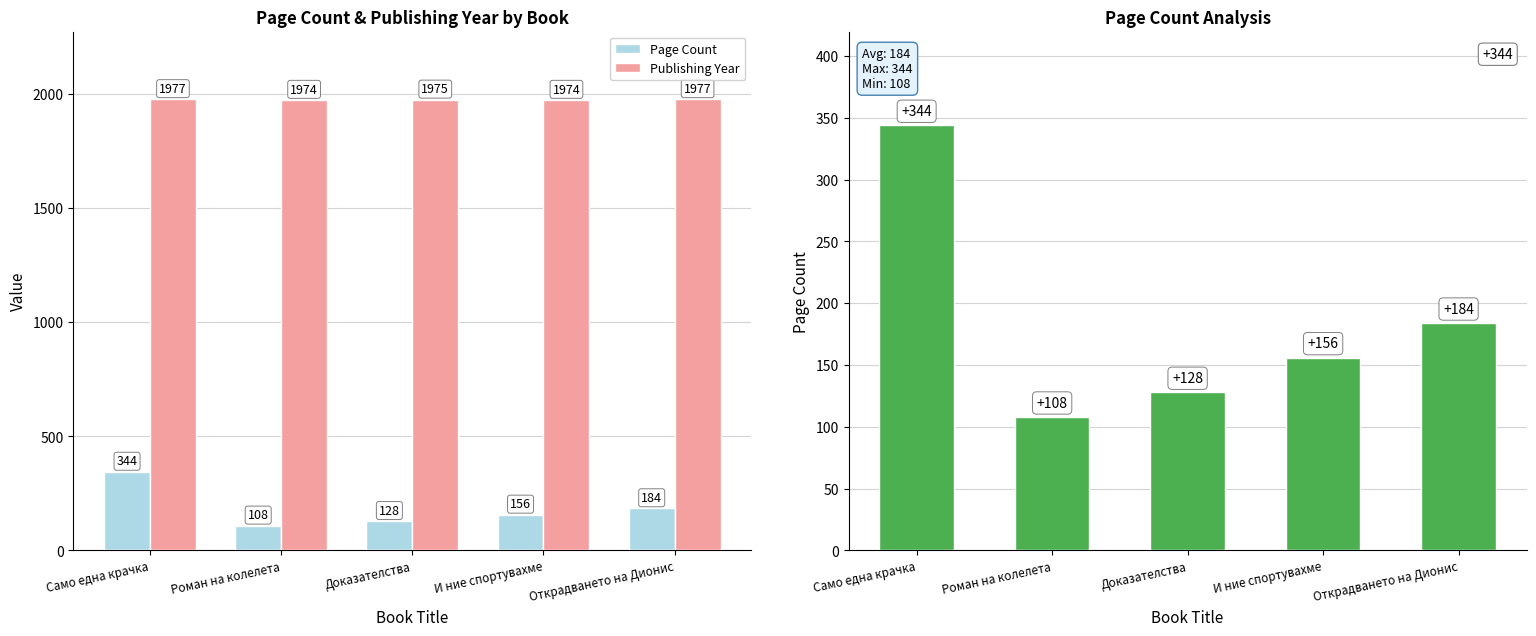

What position from the left is Доказателства?

3